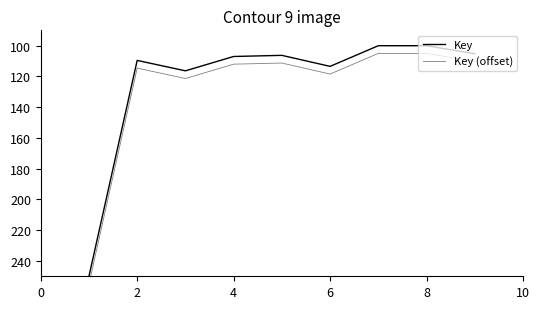

At how many categories does at least one series exceed 145?

1